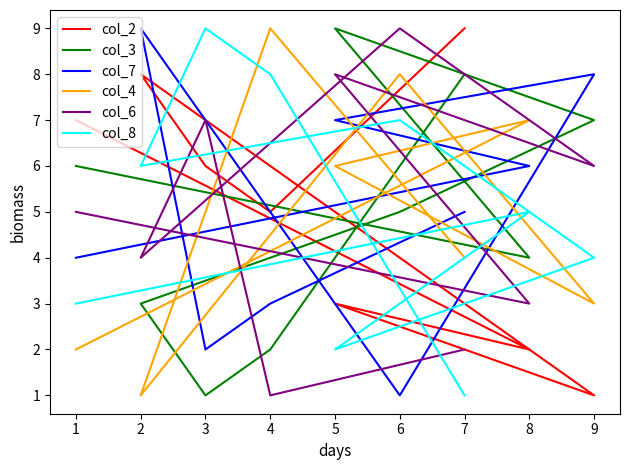

Is it true that col_8 equals 11 at 6?

False